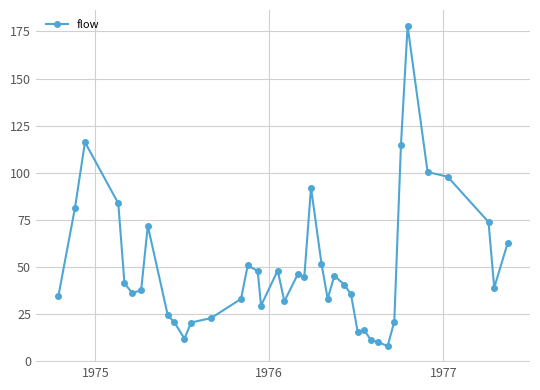

What is the minimum value shown in the chart?

7.9